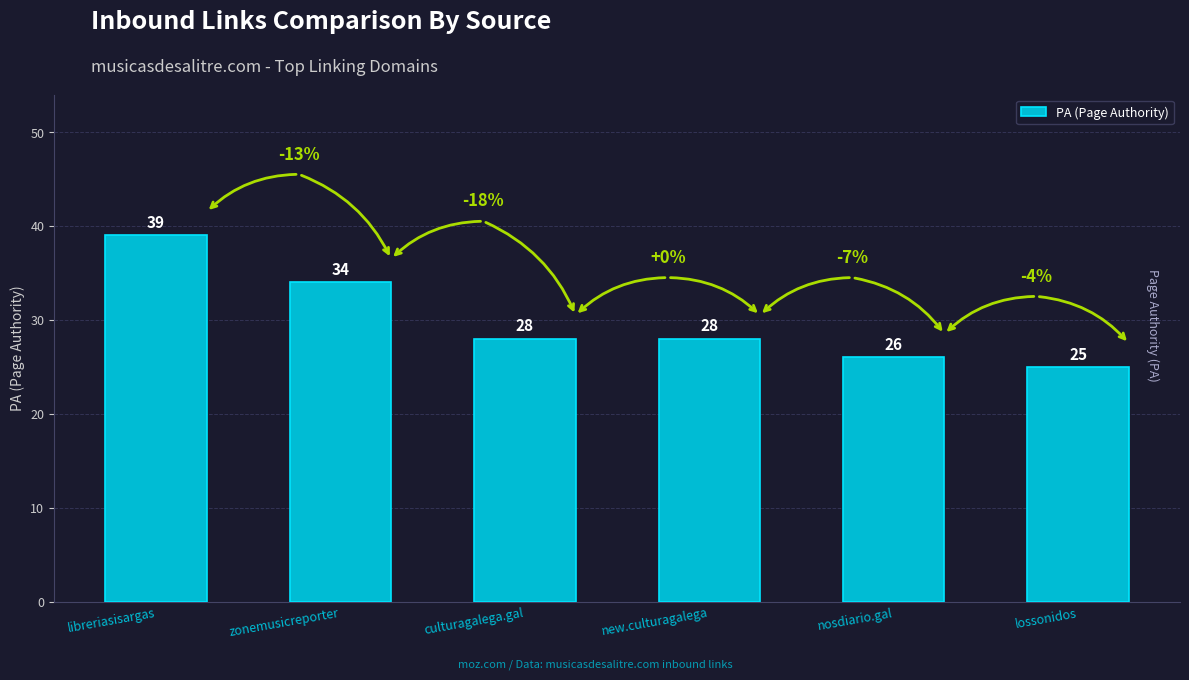

What is the value of the 2nd bar from the left?

34